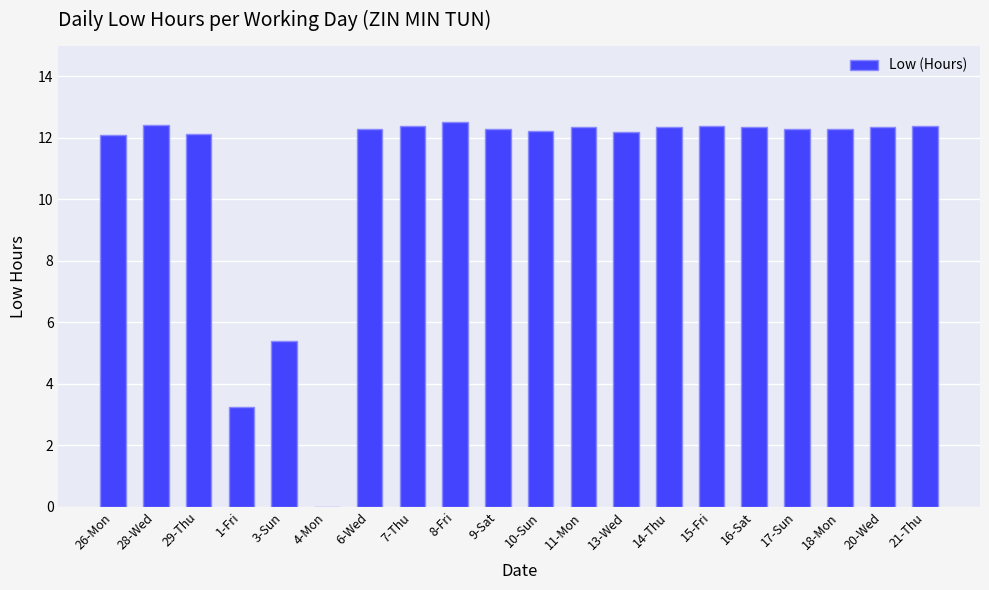

What is the average value?

10.9